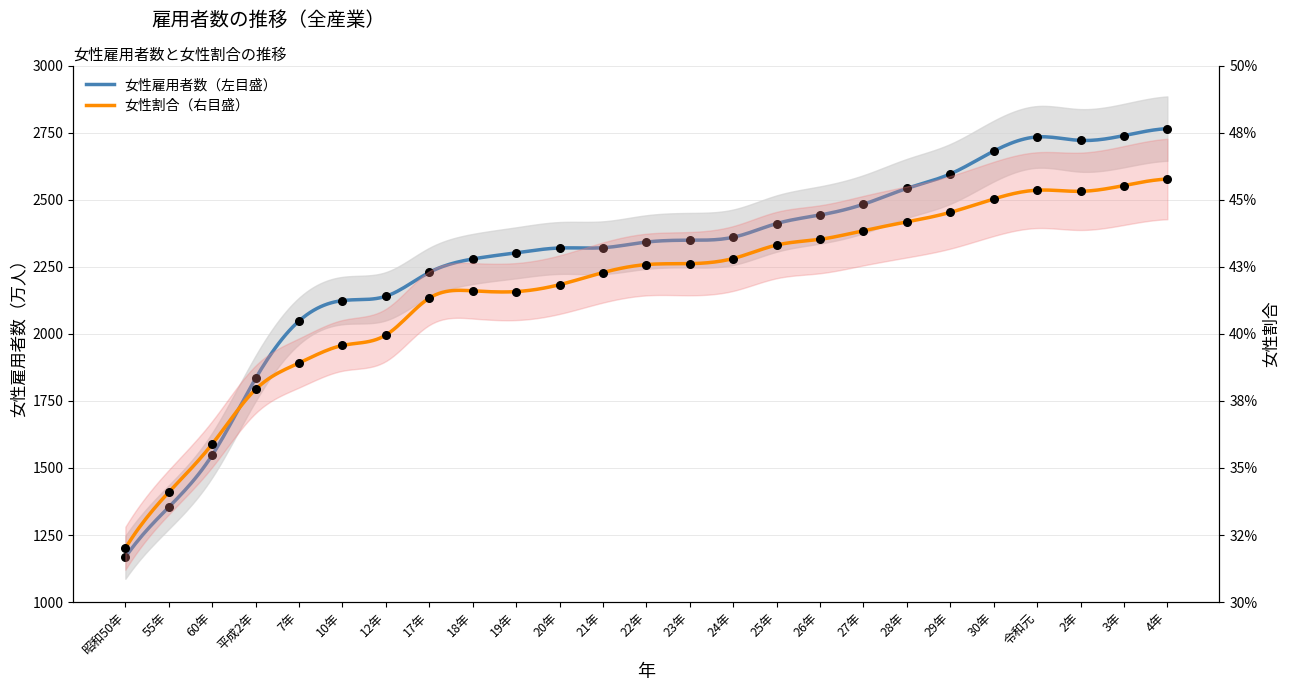

At how many categories does at least one series exceed 2269?

17